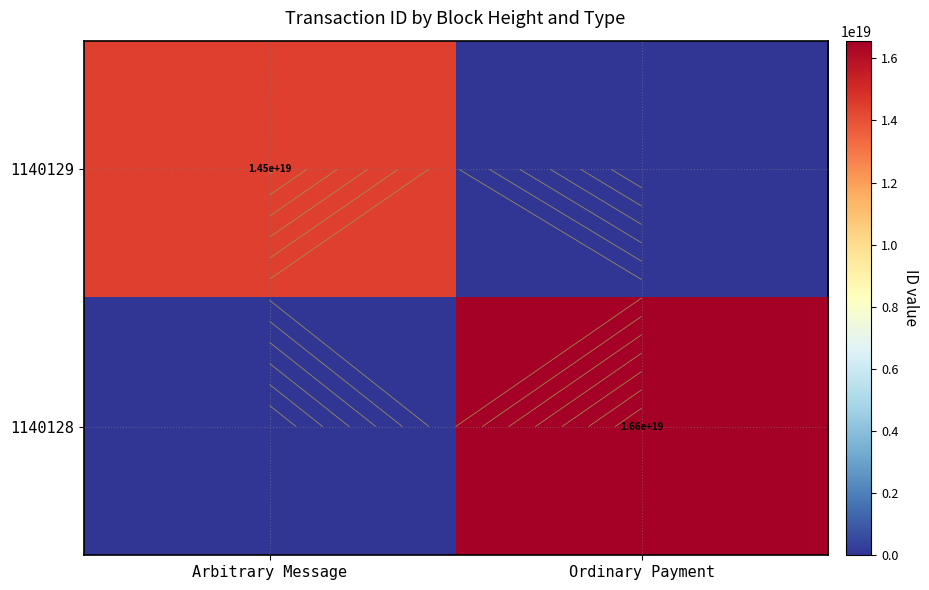

Between Ordinary Payment and Arbitrary Message, which is larger?

Arbitrary Message